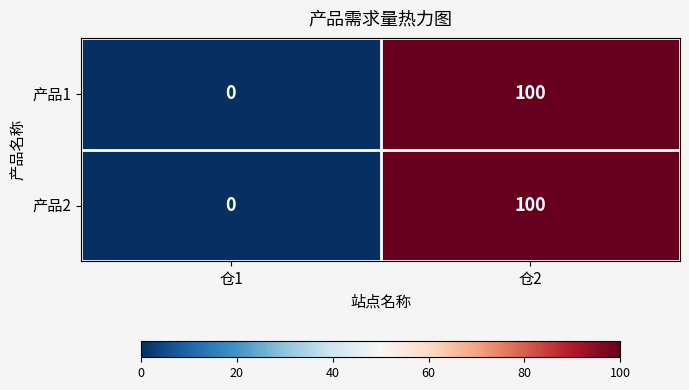

Is it true that 产品2 equals 26 at 仓2?

False